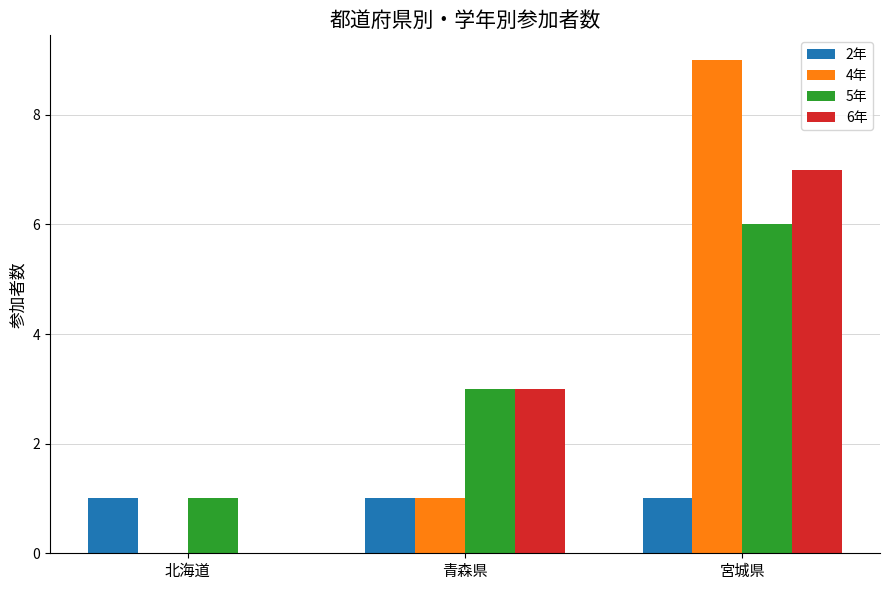

What are all the series names shown in the legend?

2年, 4年, 5年, 6年